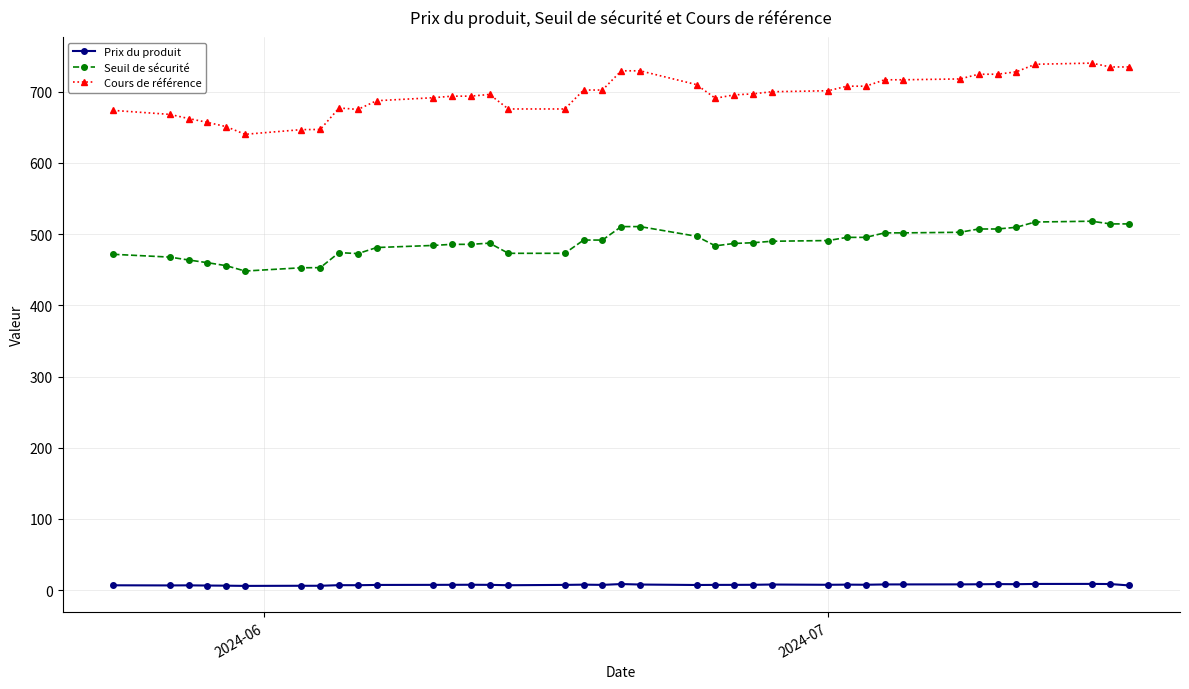

True or false: Seuil de sécurité has more than 0 interior local peaks.

True